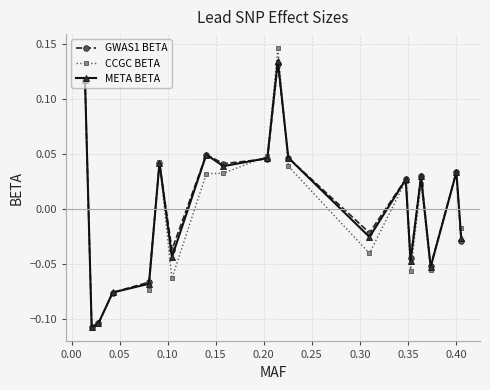

How many interior local valleys does the META BETA series have?

6